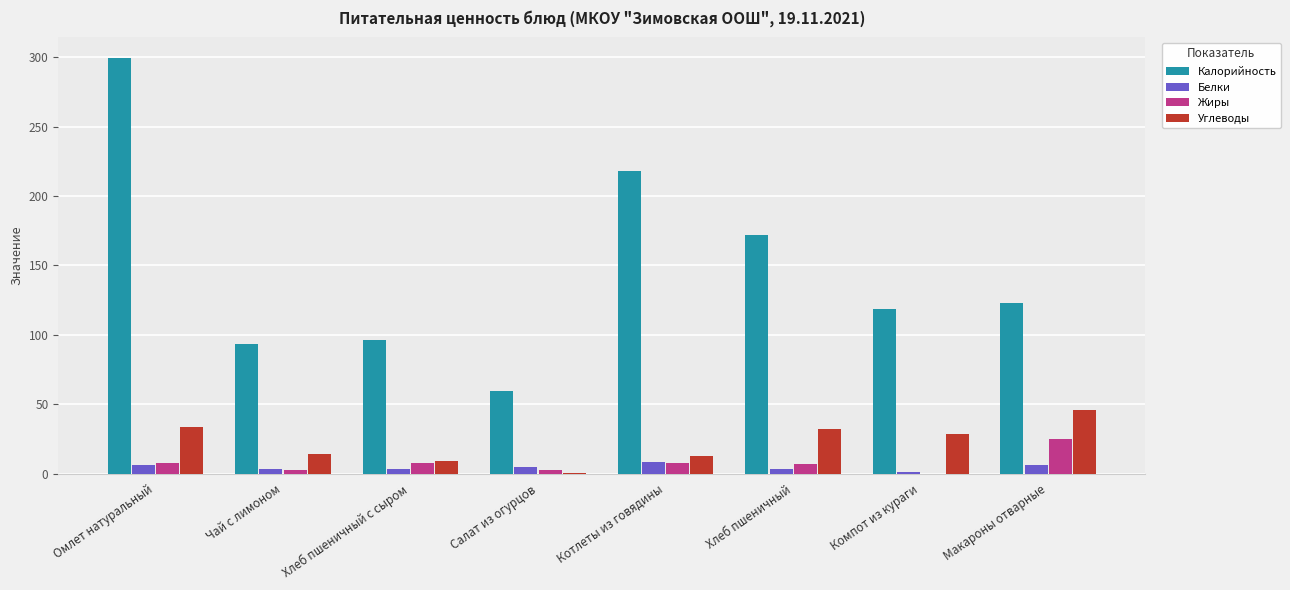

What are all the series names shown in the legend?

Калорийность, Белки, Жиры, Углеводы